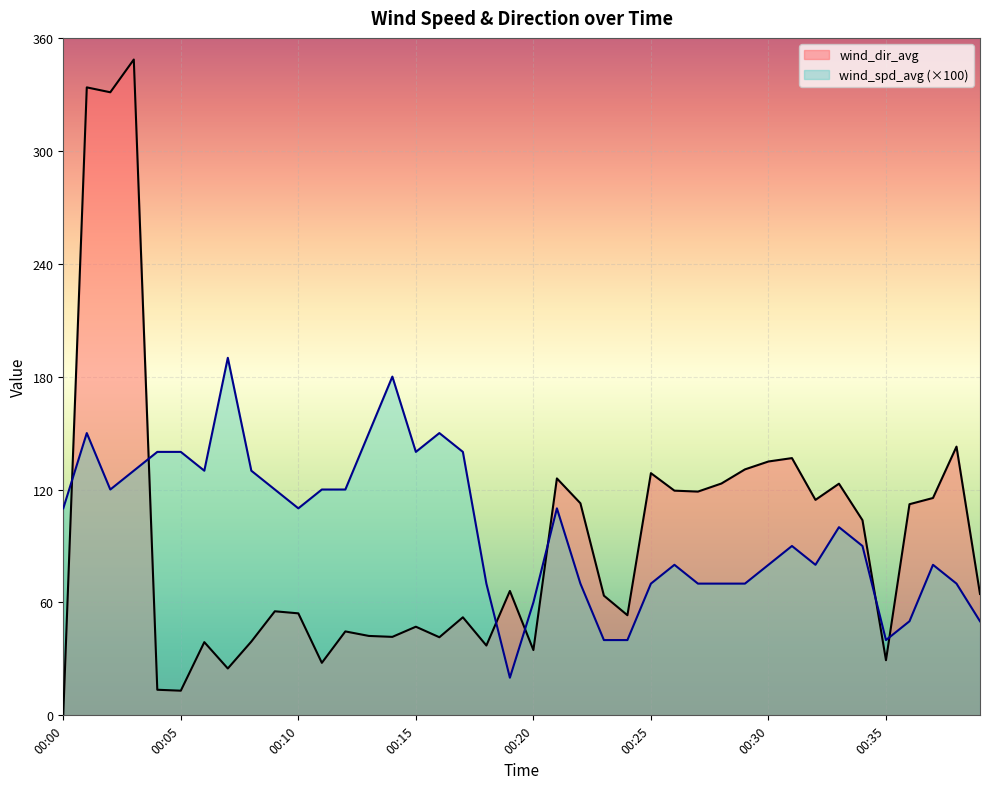

What is the value of the wind_spd_avg point at the 38th from the left?

80.0